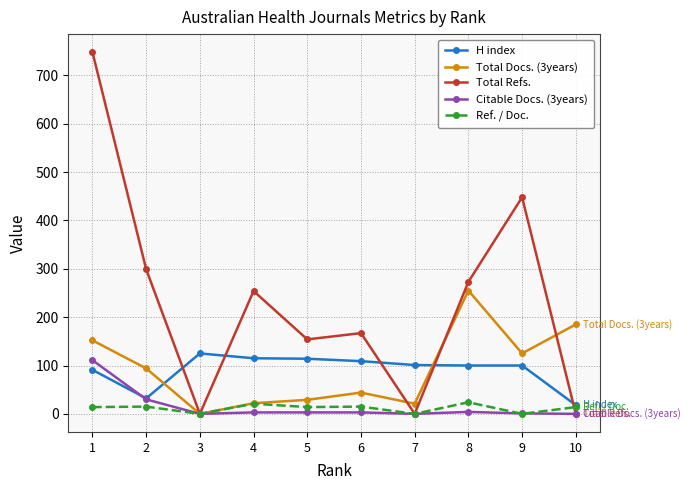

Where is H index nearest to the value 71?

1